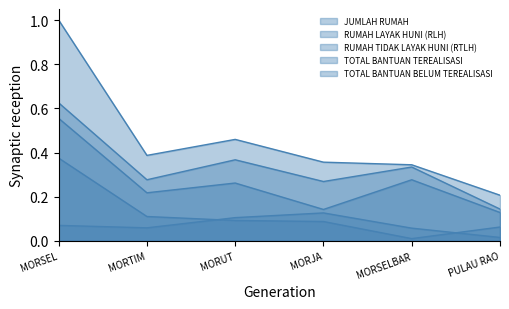

What is the maximum value shown in the chart?

1.0